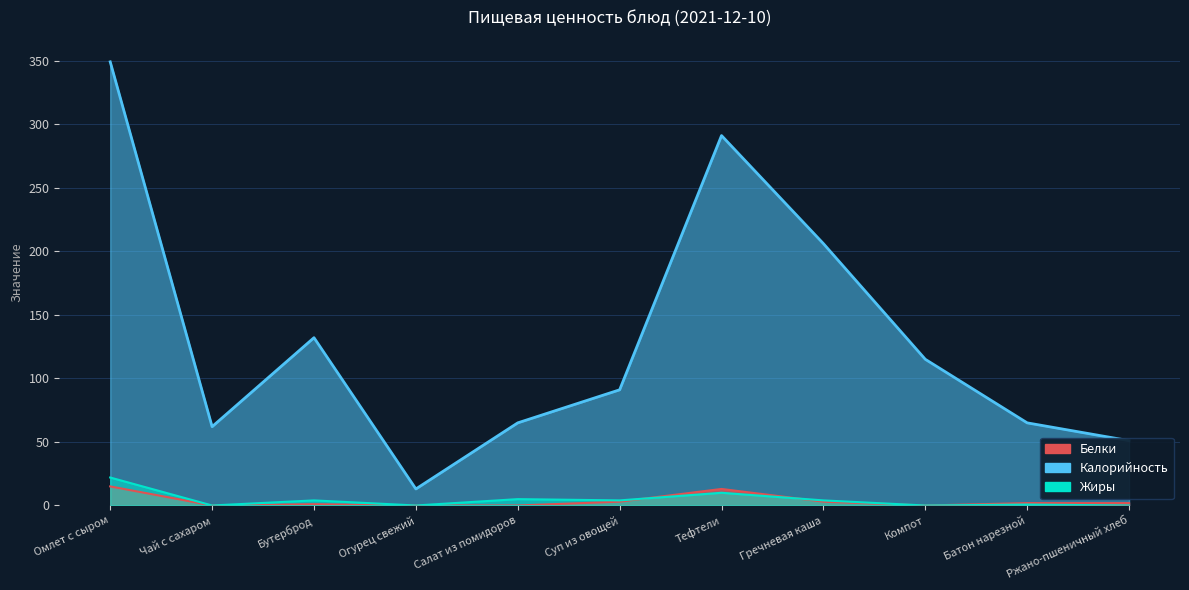

What is the label of the 3rd point from the left?

Бутерброд